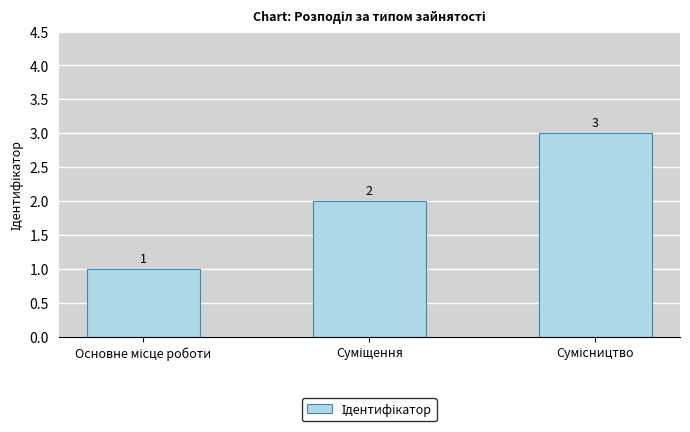

Are the bars grouped side by side (vs. stacked)?

No